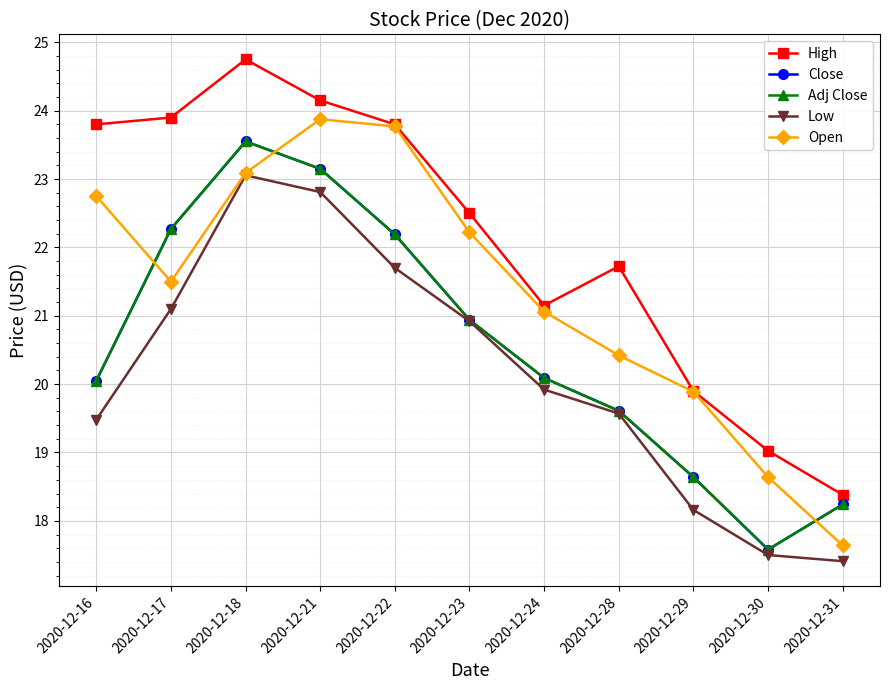

Does the chart display data point markers on the line(s)?

Yes